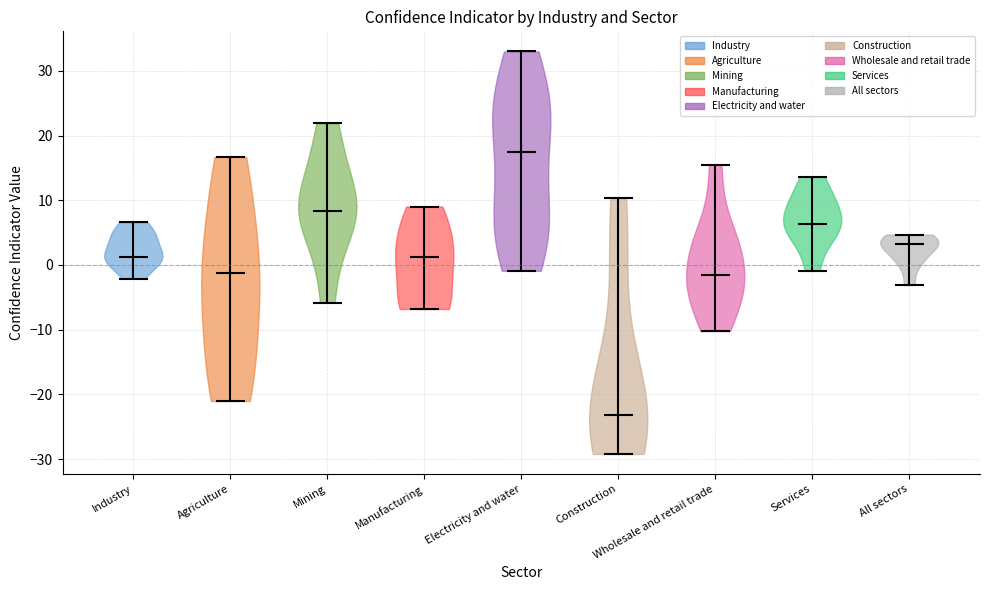

What is the highest point the violin for All sectors reaches on the y-axis? The values are not printed on the chart, so give them approximately, as read against the axis.

5